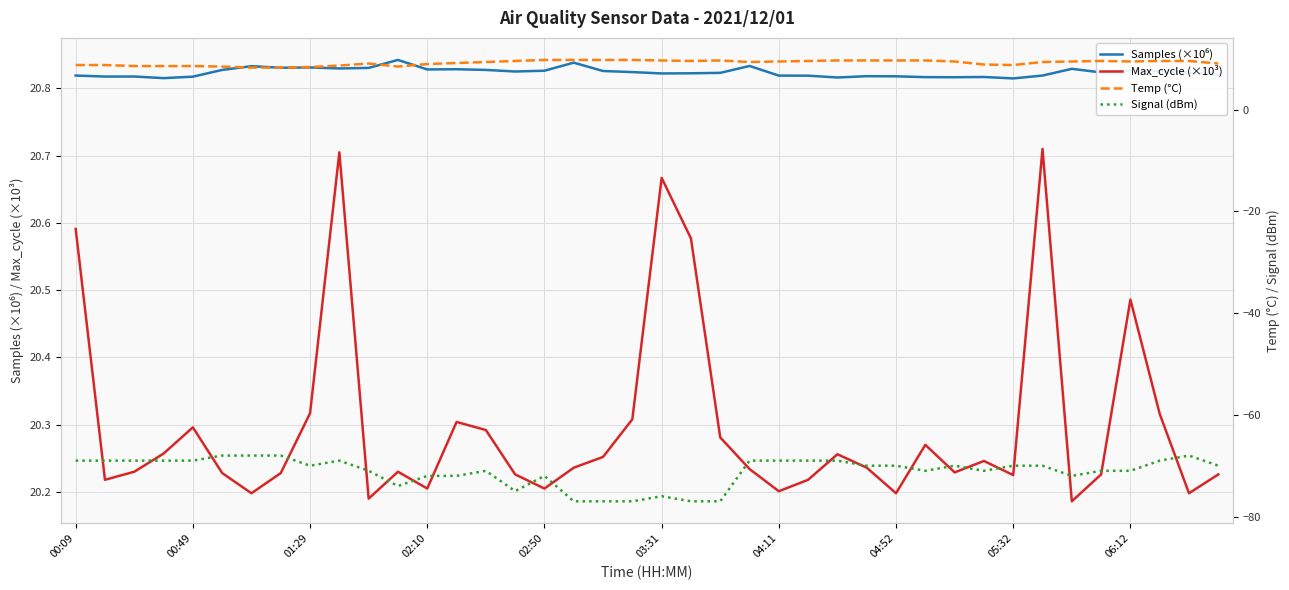

Which has a higher value, 34 or 14?

34